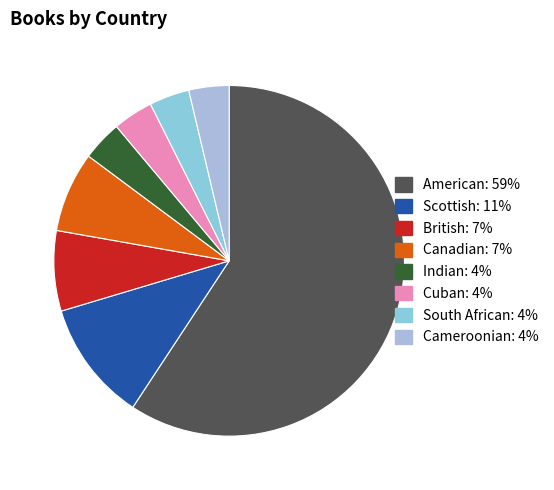

What percentage is the Indian slice, to the nearest percent?

4%